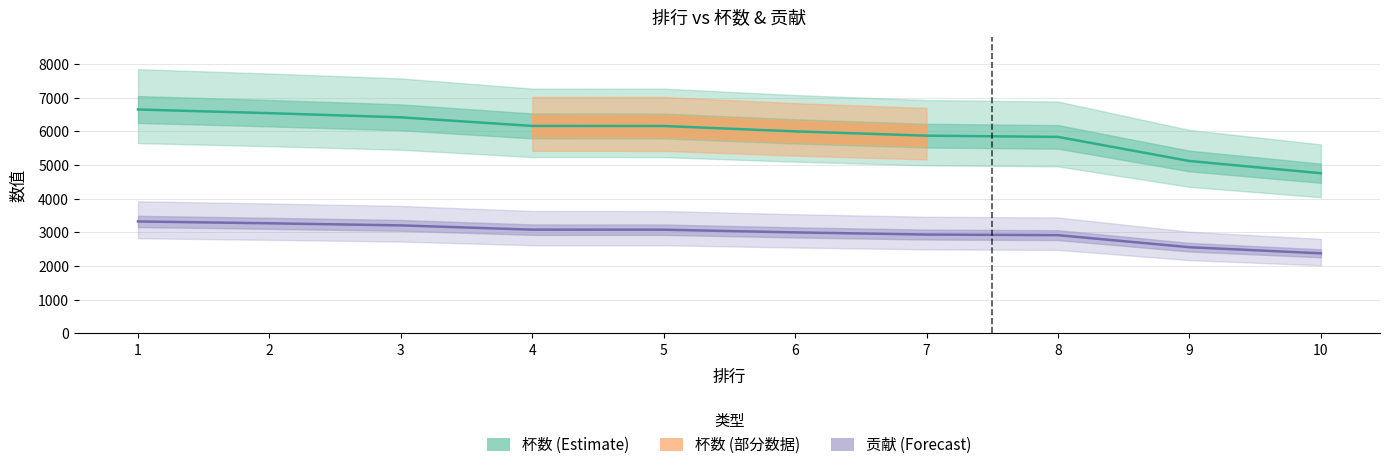

Which category has the lowest value in the 杯数 series?

10